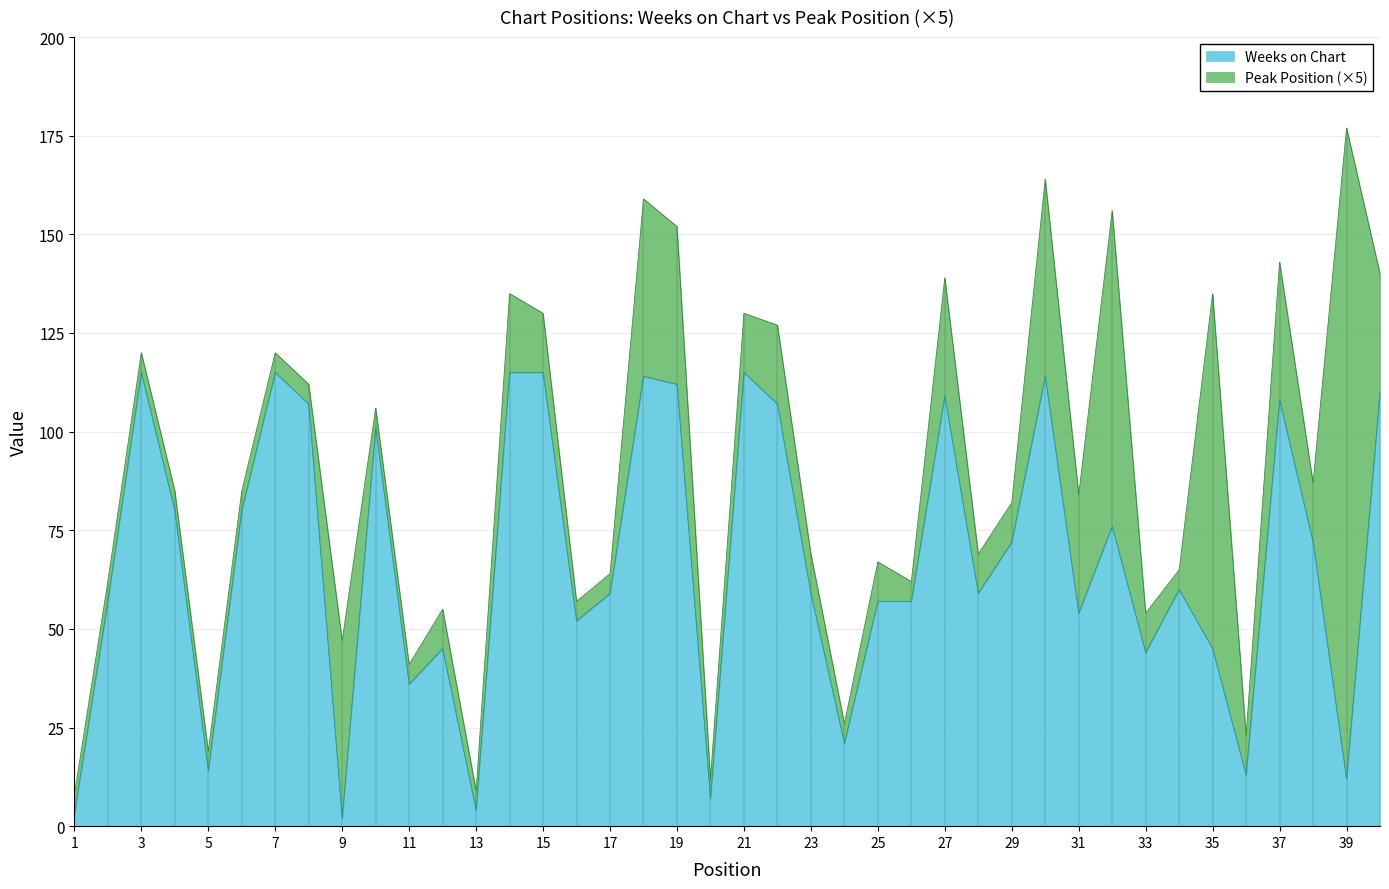

Where does the data first go above 60?

3